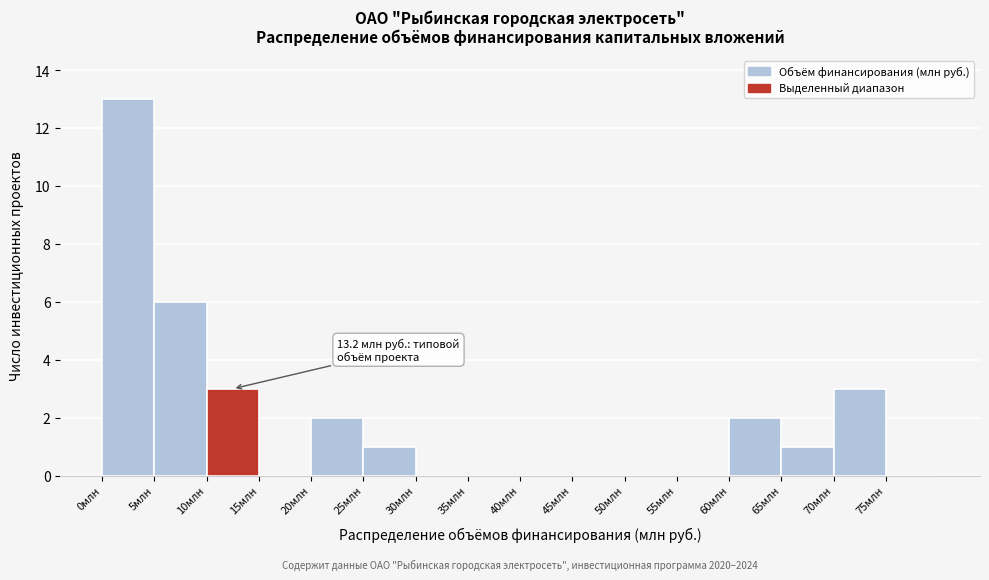

Over which range of the x-axis is the bar tallest?

0 to 5